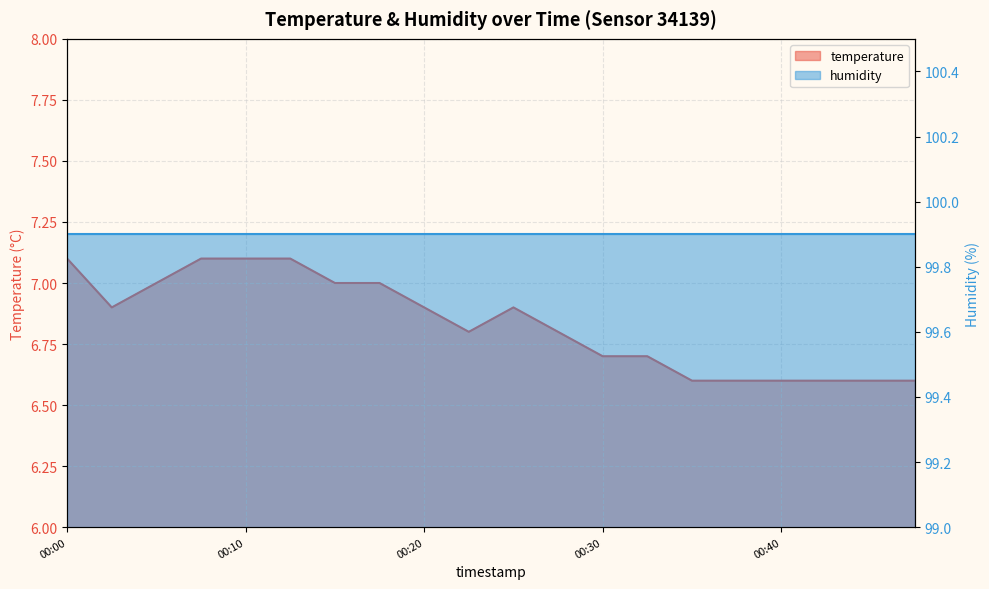

Between 2023-02-20T00:15:37 and 2023-02-20T00:40:18, which is larger?

2023-02-20T00:15:37